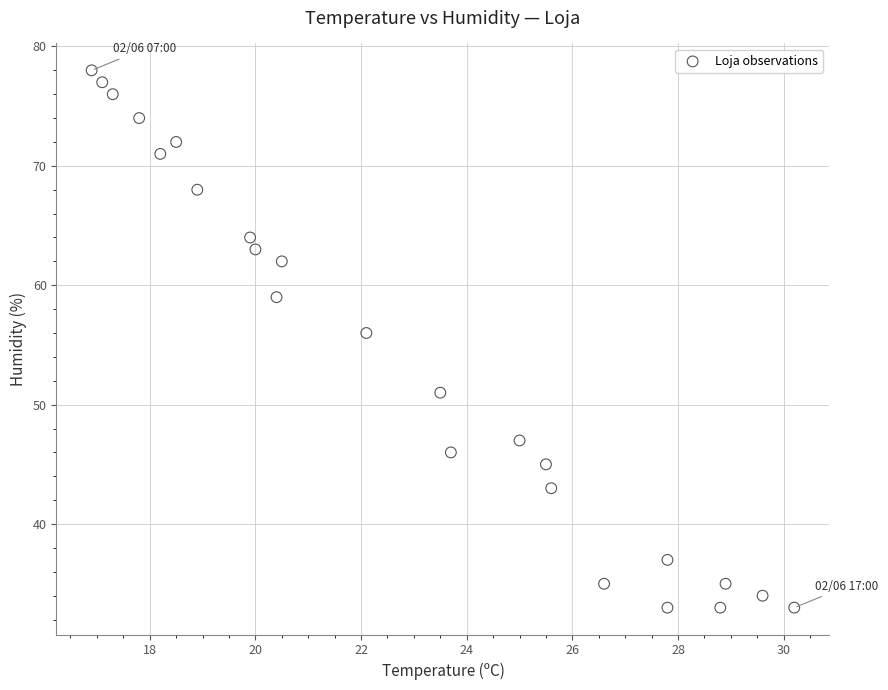

What Y value in the scatter plot is closest to 55?

56